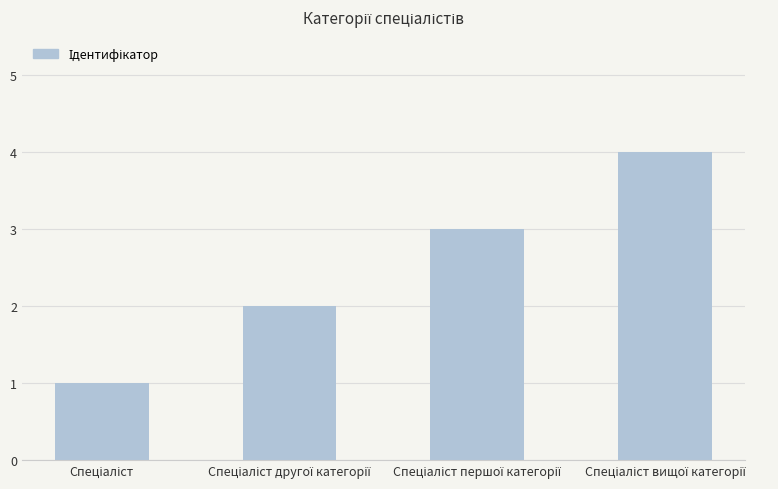

What is the maximum value shown in the chart?

4